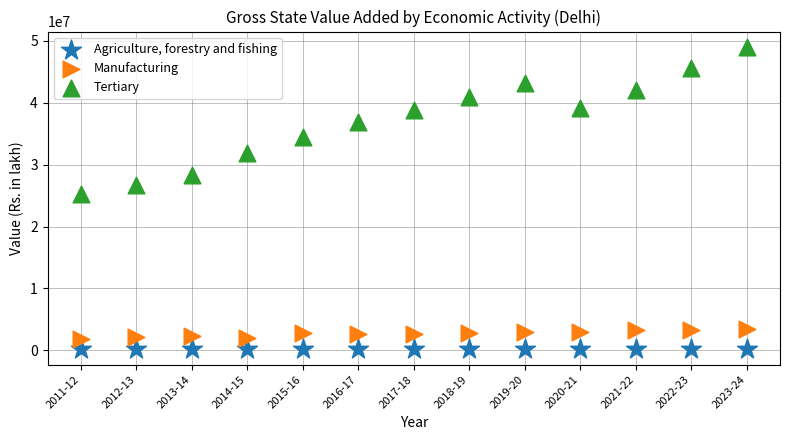

Which series has the largest Y range (max minus min)?

Tertiary